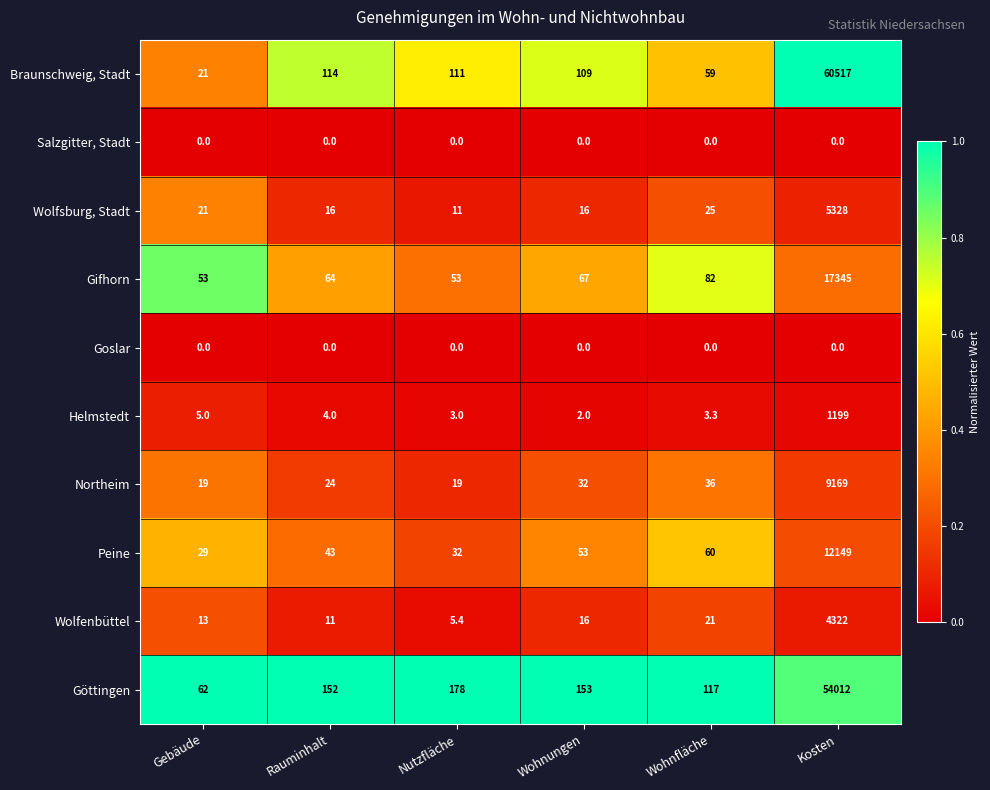

List the labels in order of Braunschweig, Stadt value, smallest first.

Gebäude, Wohnfläche, Wohnungen, Nutzfläche, Rauminhalt, Kosten